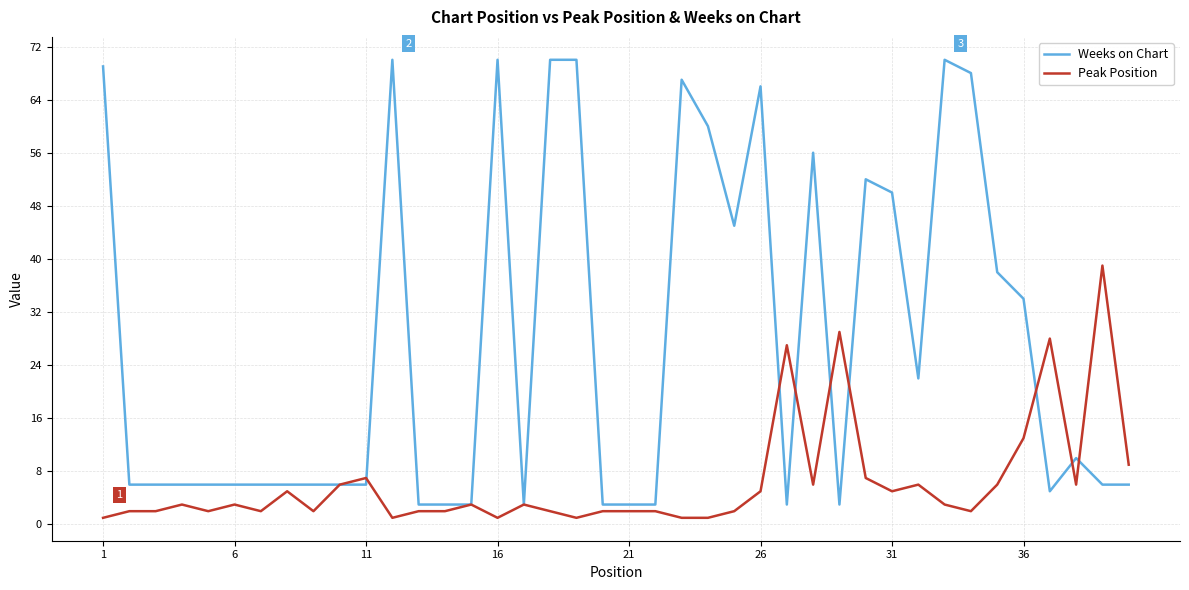

Rank the series by their maximum value, from highest to lowest.

Weeks on Chart, Peak Position